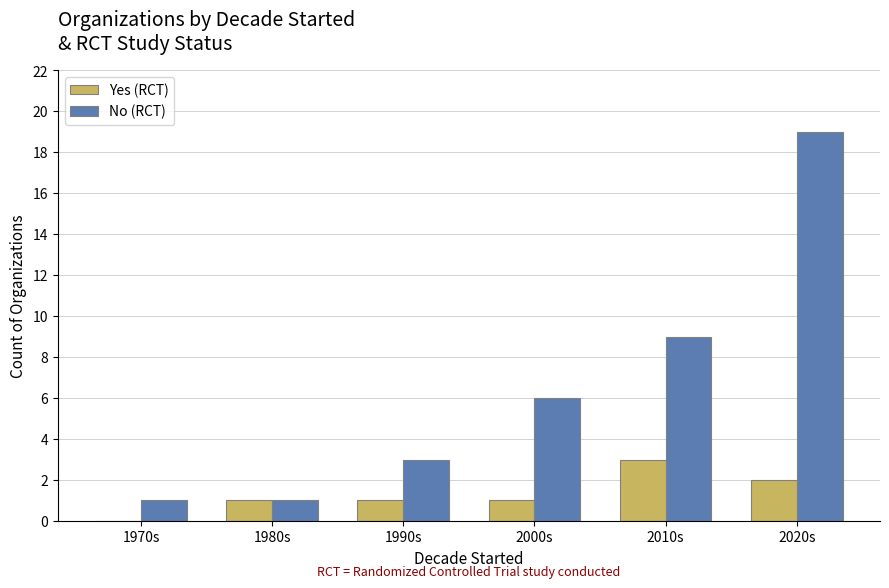

At which label is No (RCT) closest to 10?

2010s